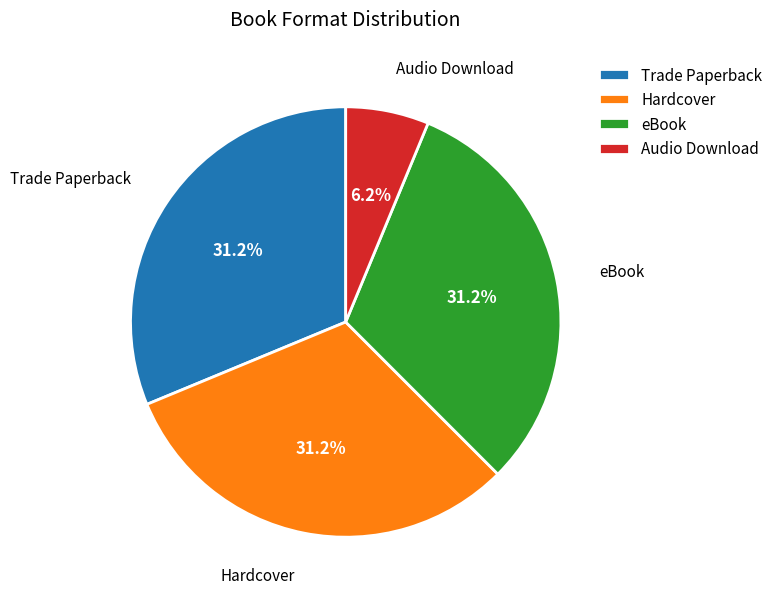

Which slice is the smallest?

Audio Download